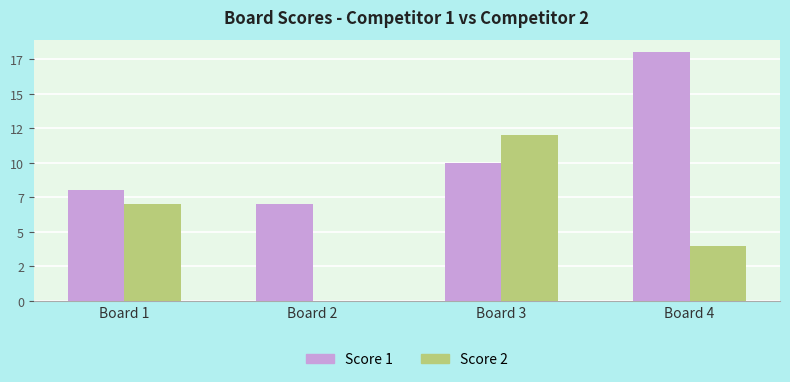

What is the difference between the highest and lowest values at Board 2?

7